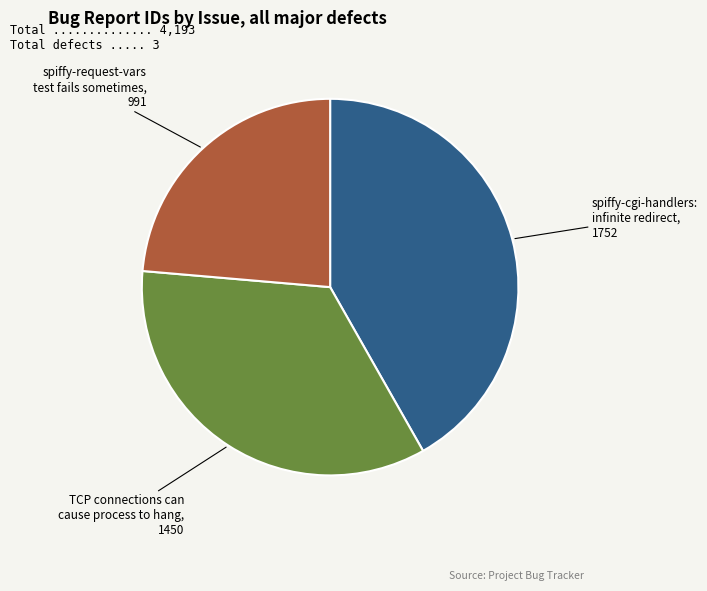

Does any single category account for the majority?

No